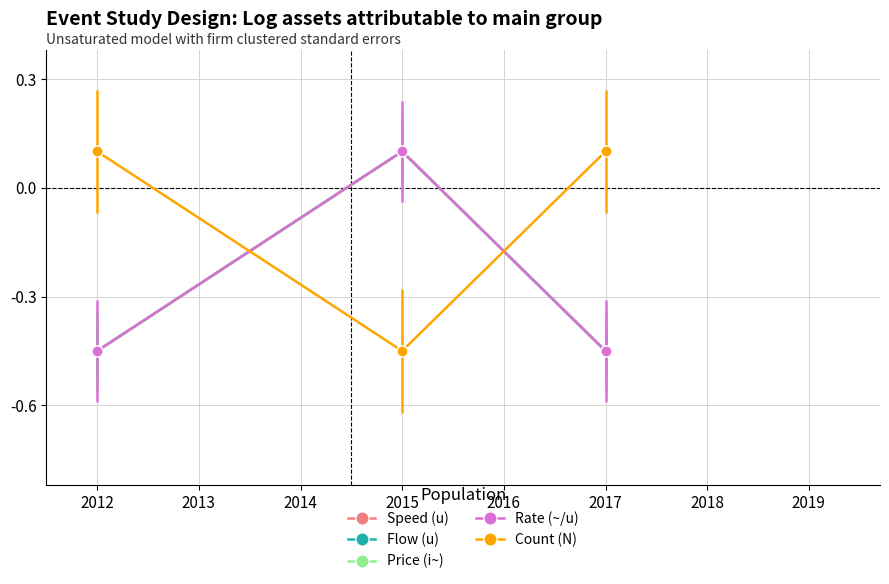

Does the chart have visible grid lines?

Yes